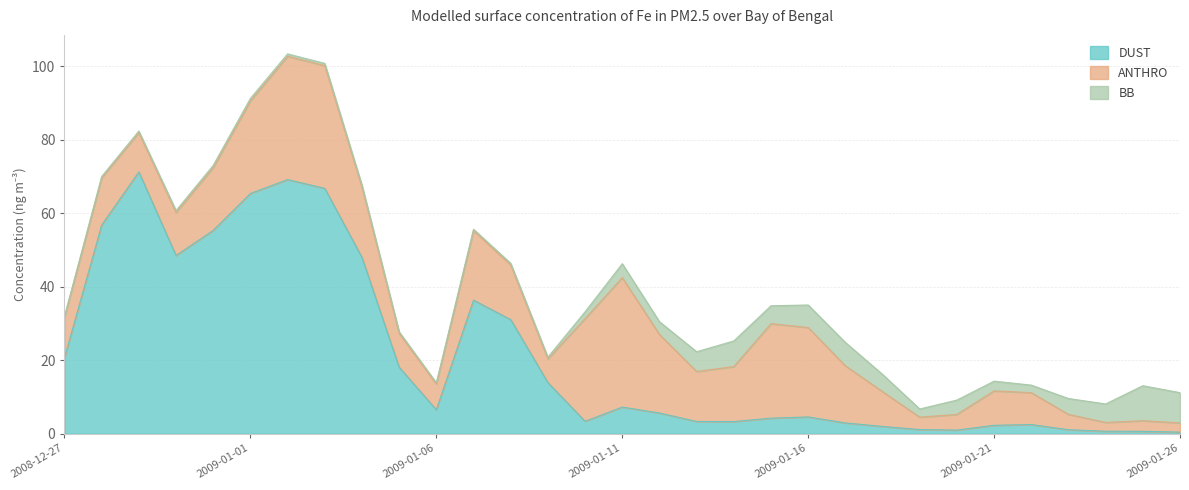

What position from the left is 2009-01-06?

11